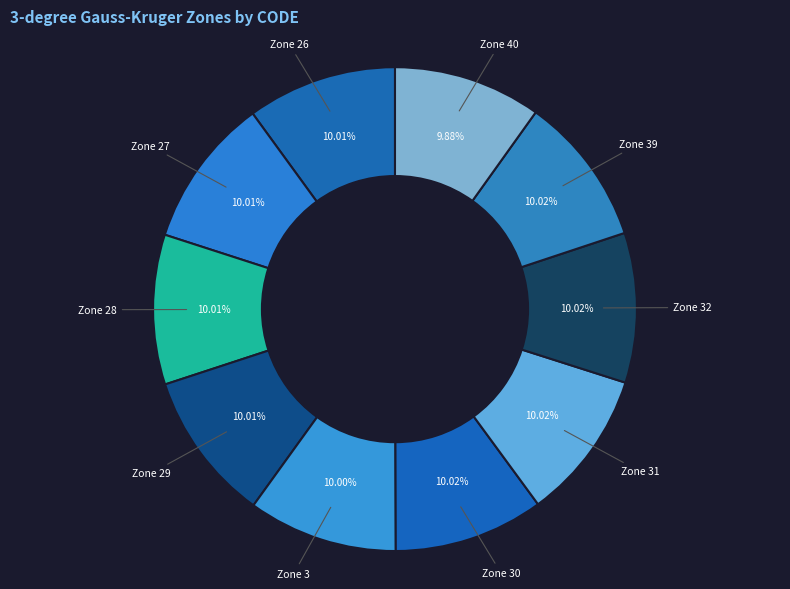

How much of the chart is everything except Zone 40?

90.1%